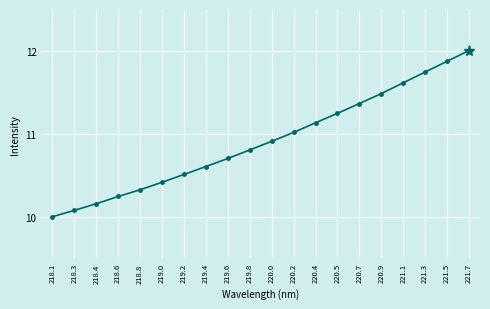

What is the label of the 5th point from the left?

218.8